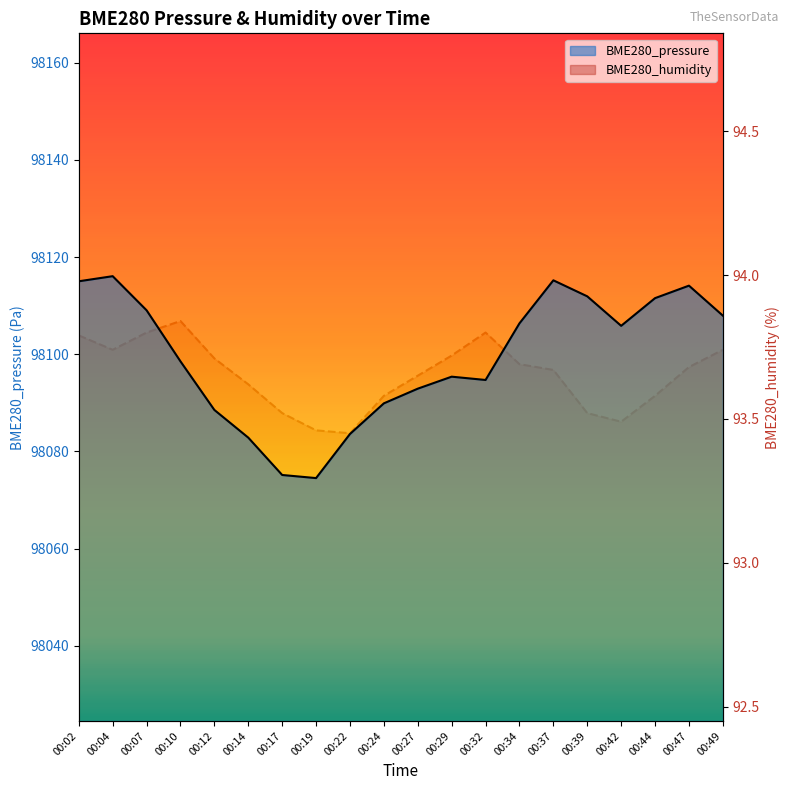

True or false: BME280_pressure has a value of 134966.6 at 00:17.

False